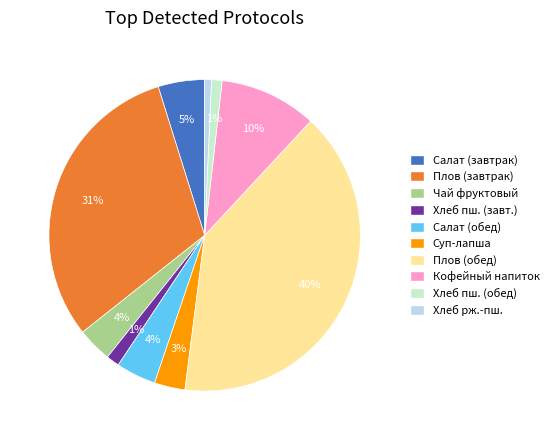

Does Кофейный напиток account for over 50% of the chart?

No